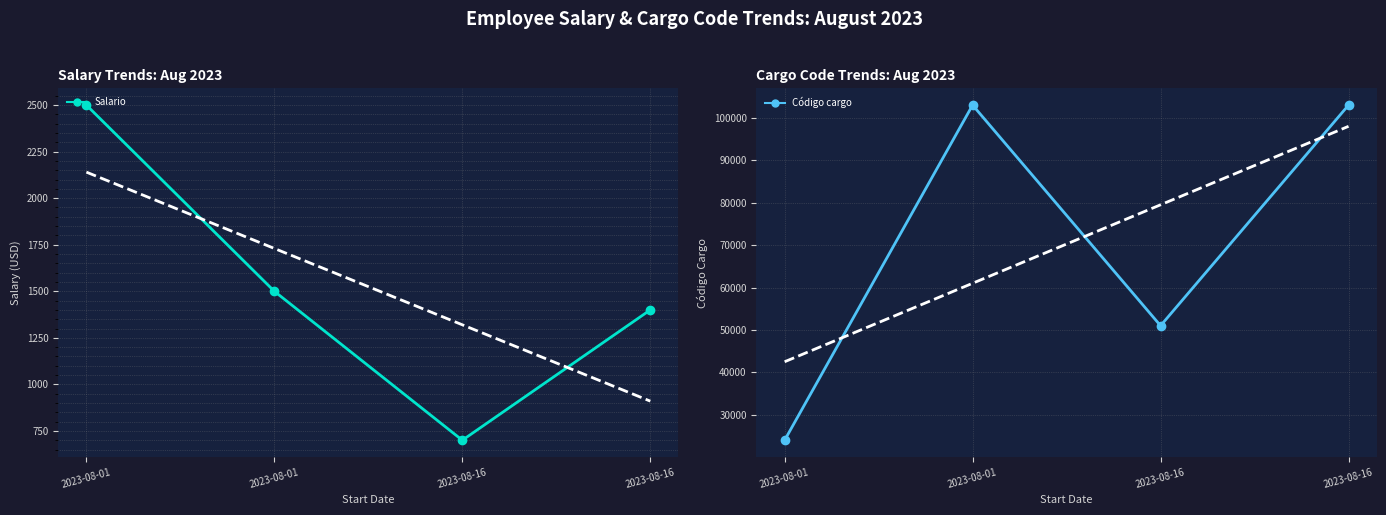

Is the value of Salario at 2023-08-01 greater than the value of Código cargo at 2023-08-01?

No